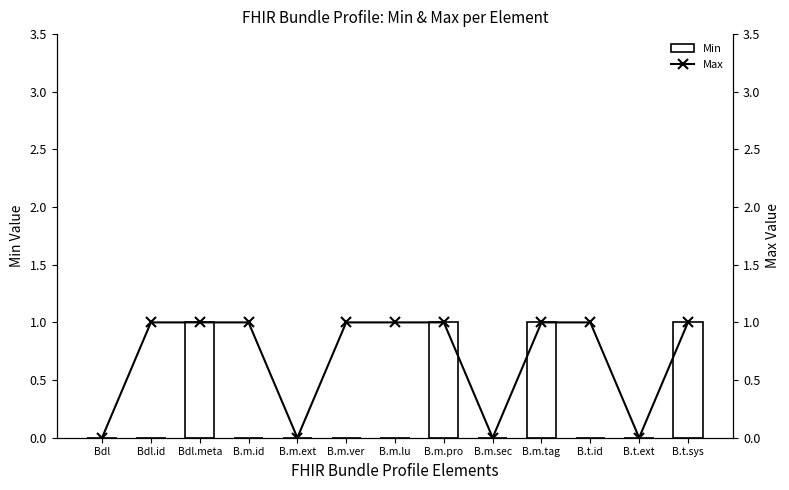

How many groups of bars are there?

13